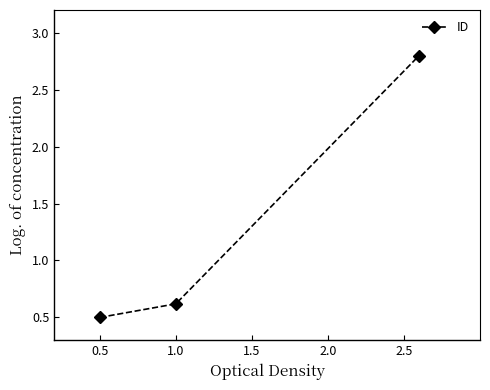

What is the value of the 3rd point from the left?

2.8